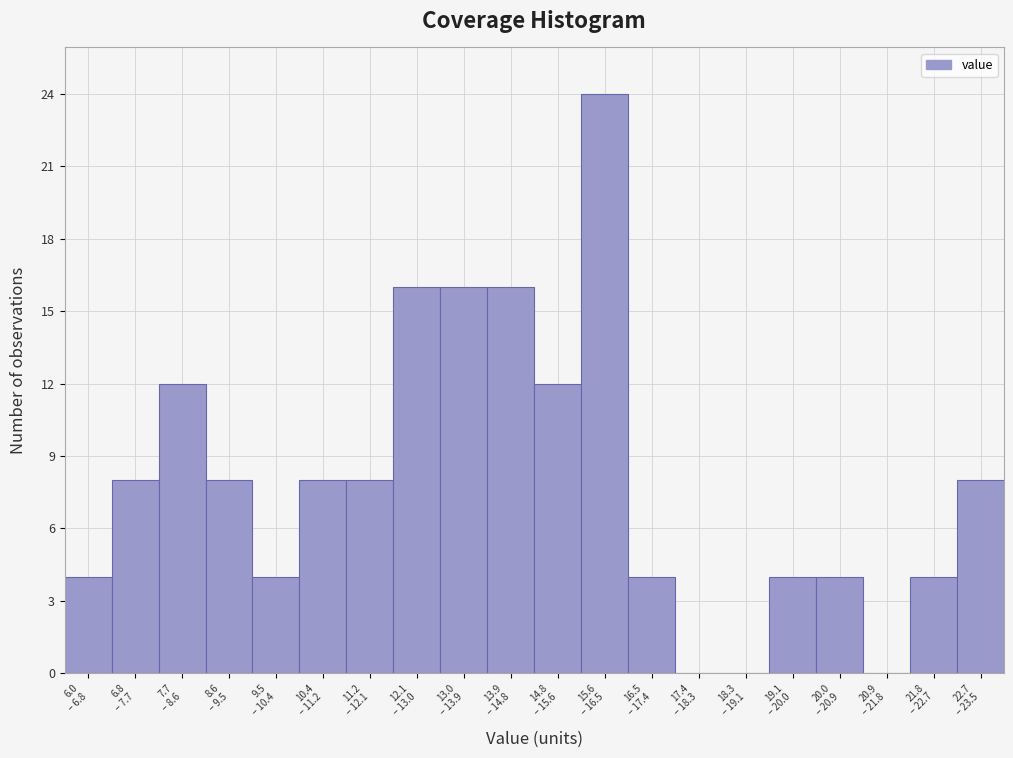

What is the maximum value shown in the chart?

24